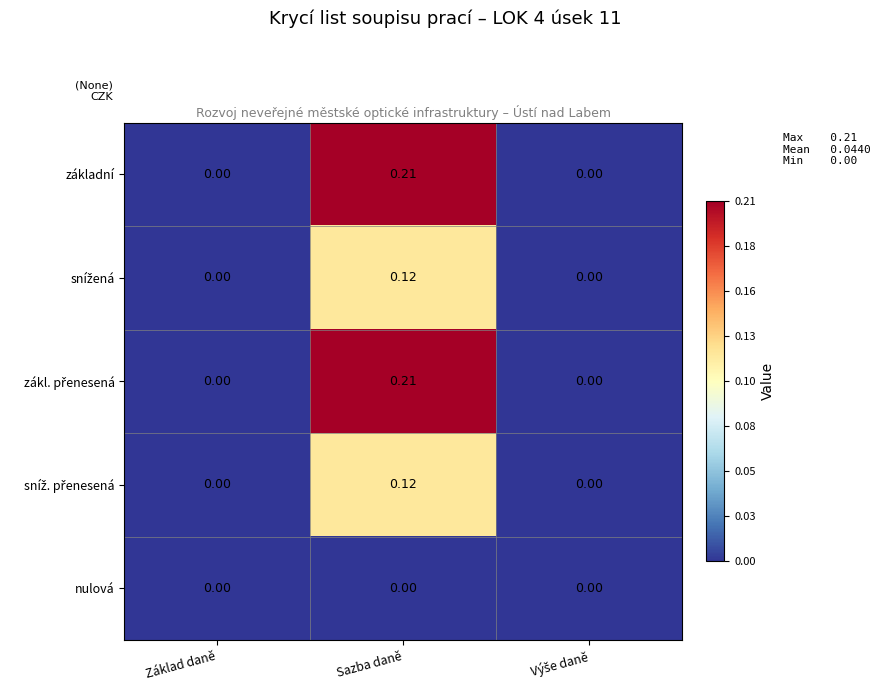

How many distinct data groups are displayed?

5